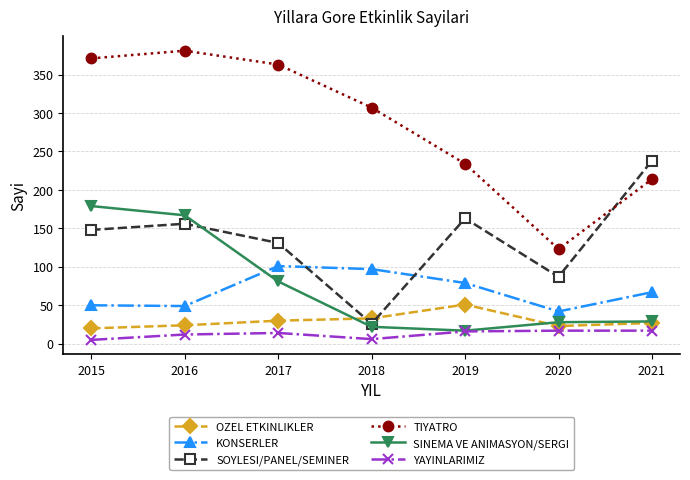

True or false: TIYATRO and KONSERLER intersect in this chart.

False